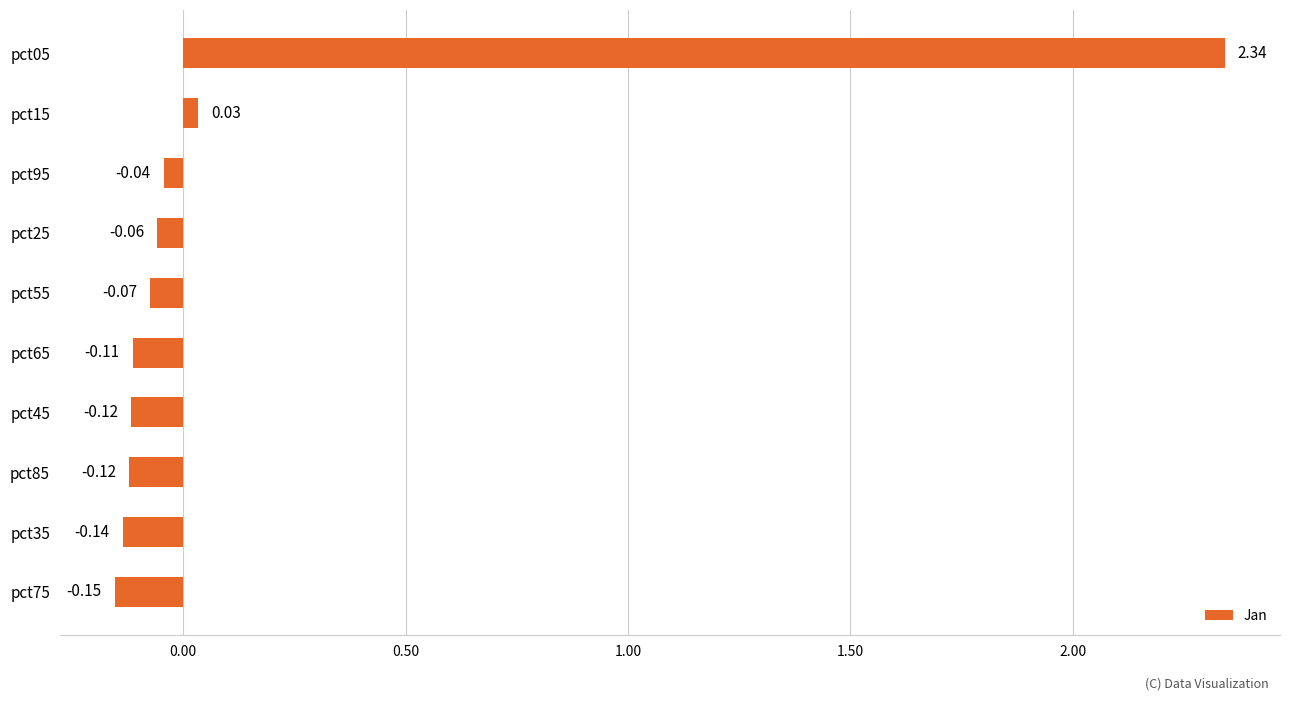

Are the bars horizontal?

Yes